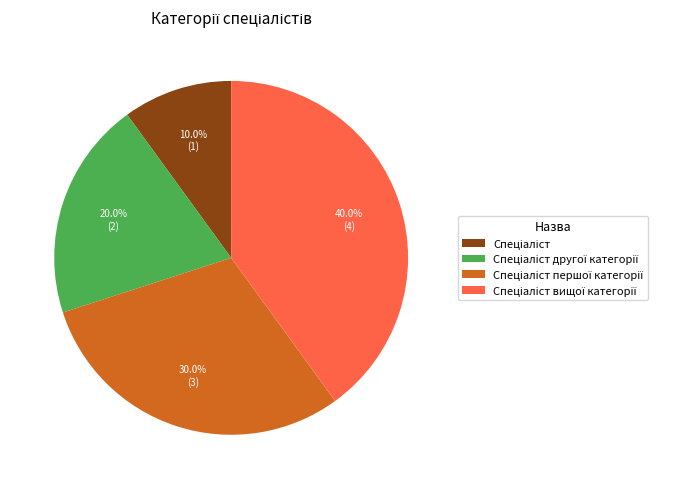

Is there any slice that represents more than half of the pie?

No